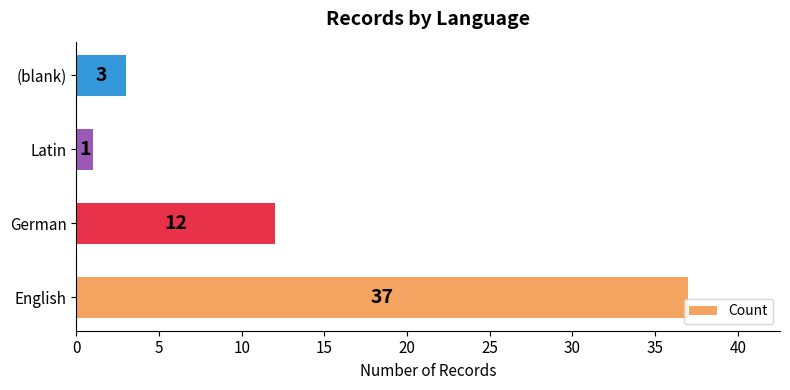

Are the bars grouped side by side (vs. stacked)?

No